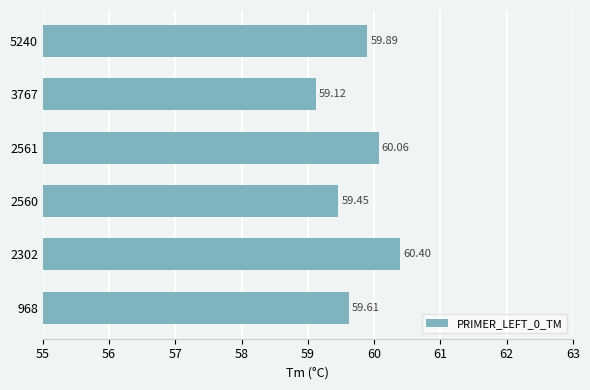

List the labels in order of value, largest first.

2302, 2561, 5240, 968, 2560, 3767